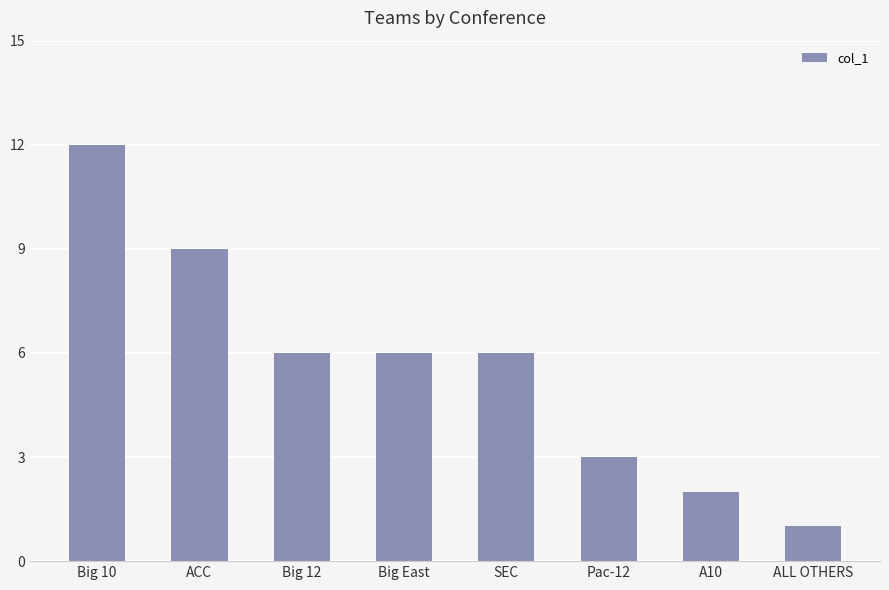

Does the chart contain stacked bars?

No